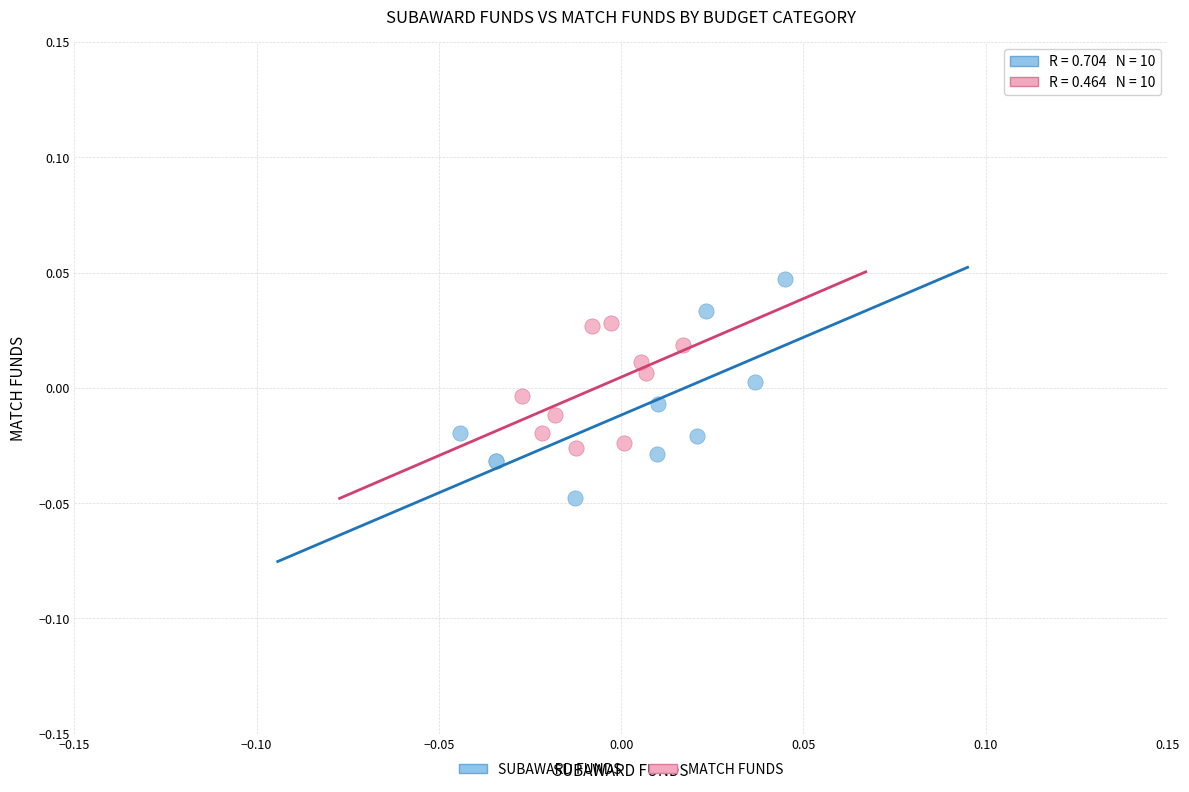

Which series has the largest Y range (max minus min)?

SUBAWARD FUNDS